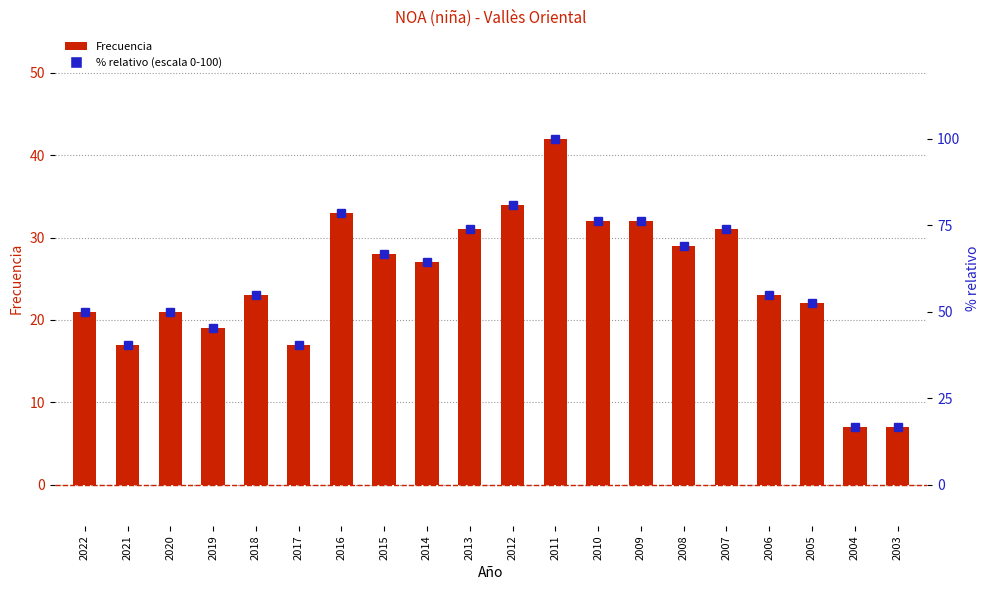

Which has a higher value, 2008 or 2011?

2011